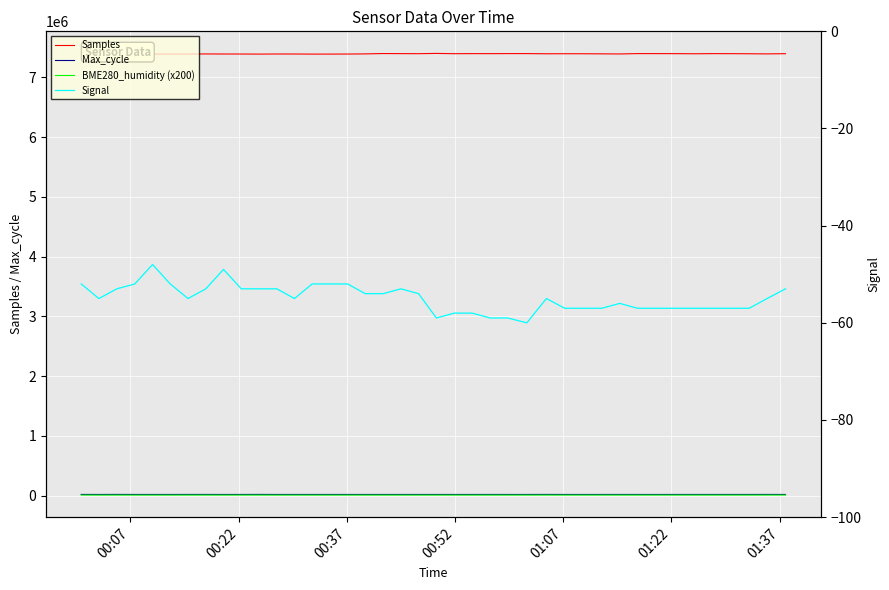

How many categories are shown in the chart?

40